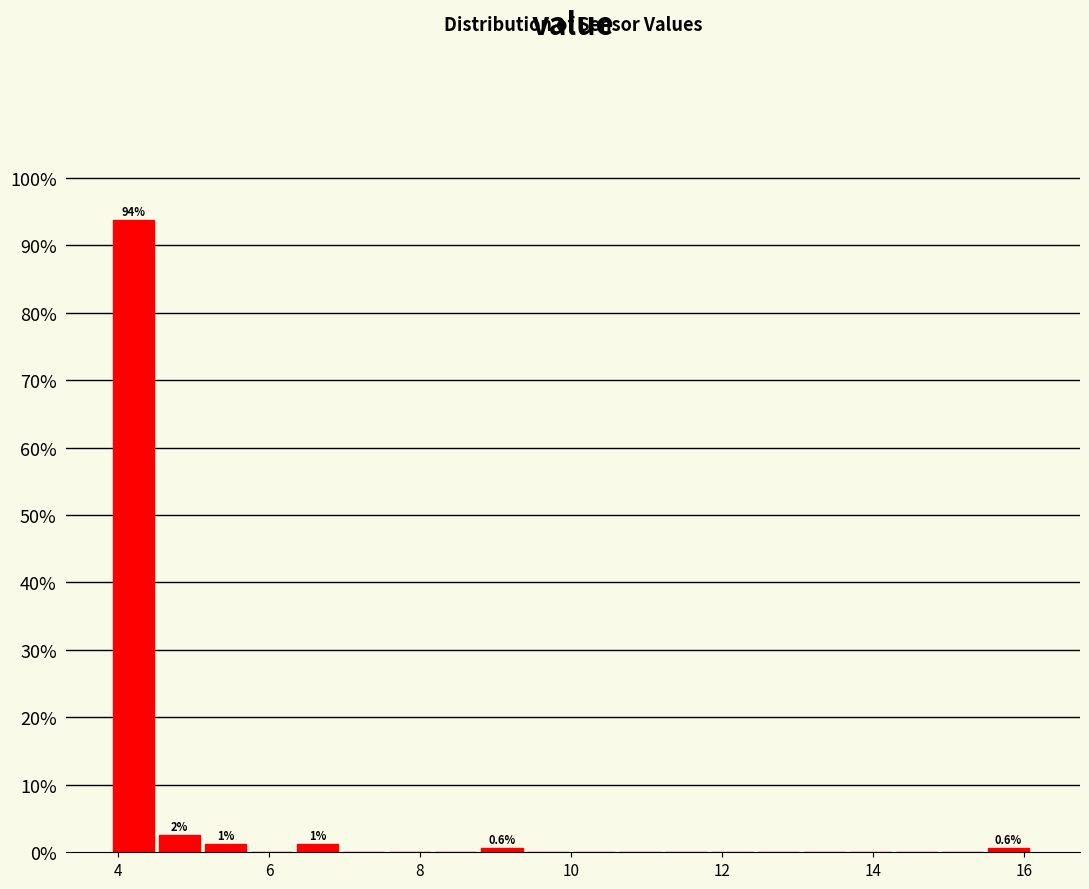

Around what value on the x-axis is the tallest bar? Give the approximate position of its centre, as read against the axis.

4.2